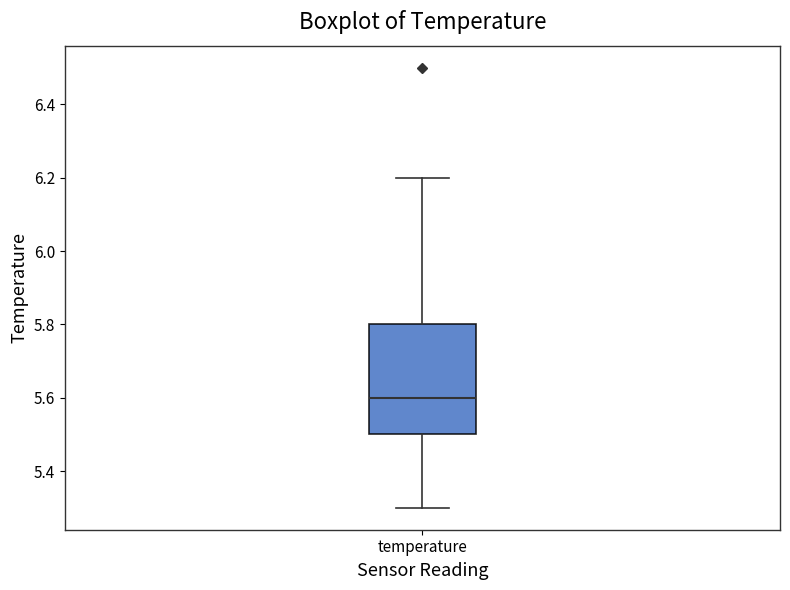

Where does the lower whisker of the box for temperature end on the y-axis? The values are not printed on the chart, so give them approximately, as read against the axis.

5.3